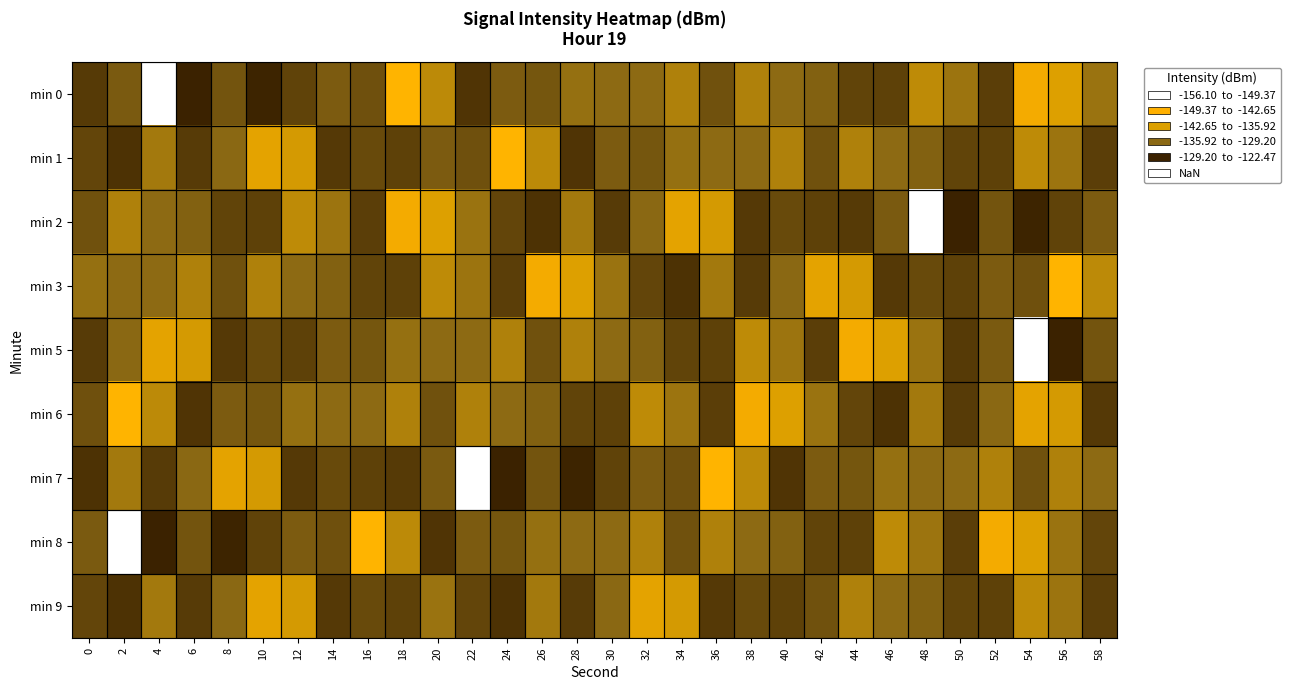

At which category does the chart reach its peak across all series?

6